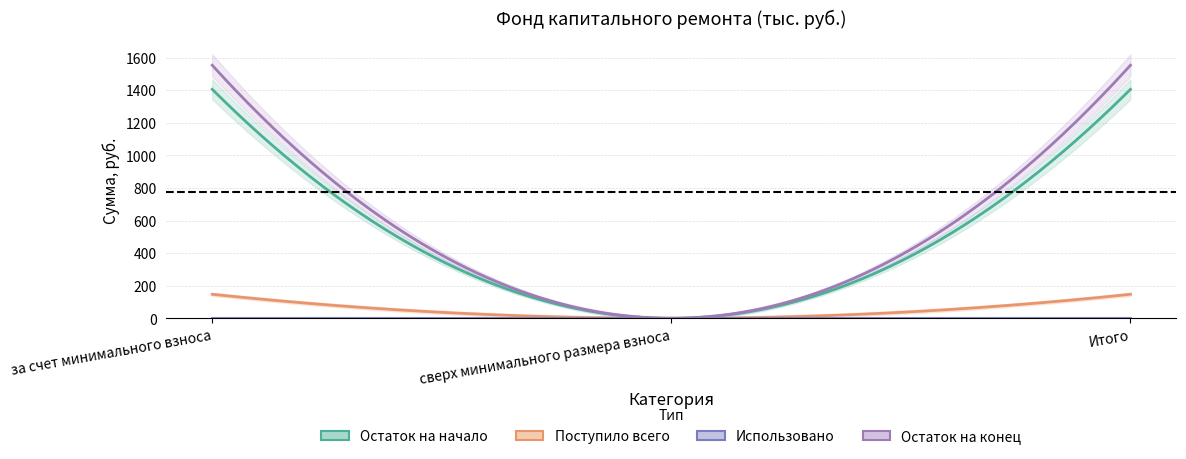

What is the difference between the maximum and minimum values in the Остаток на конец series?

1552.8